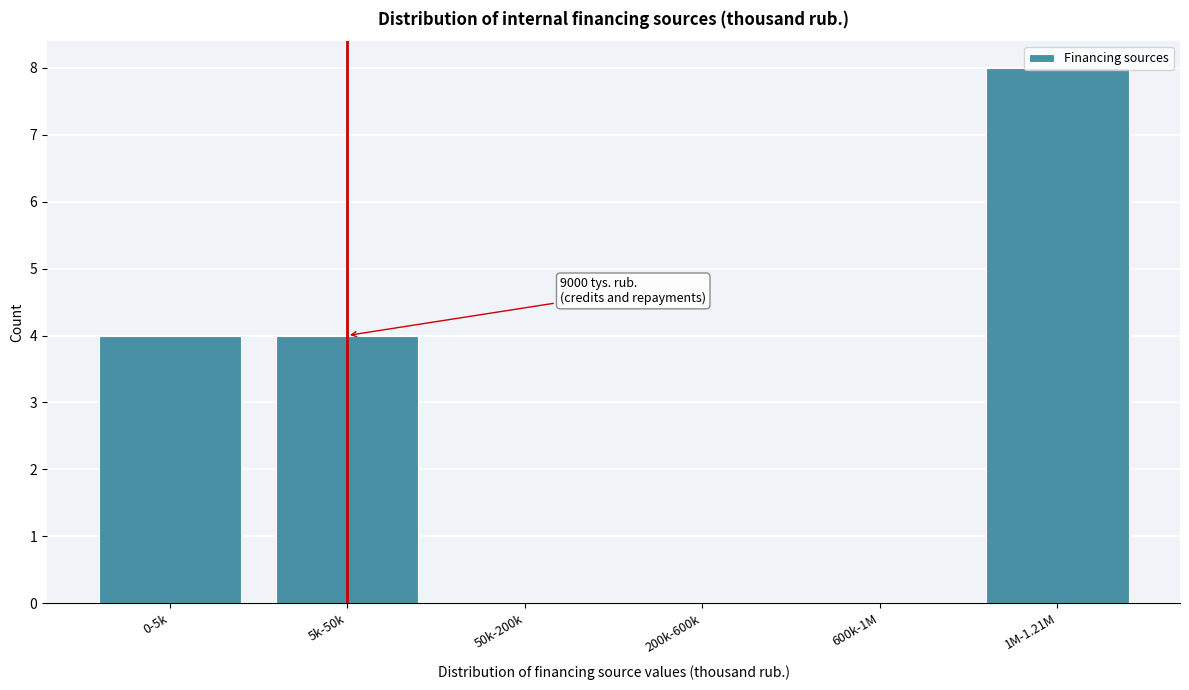

The value at 1M-1.21M is 12. True or false?

False